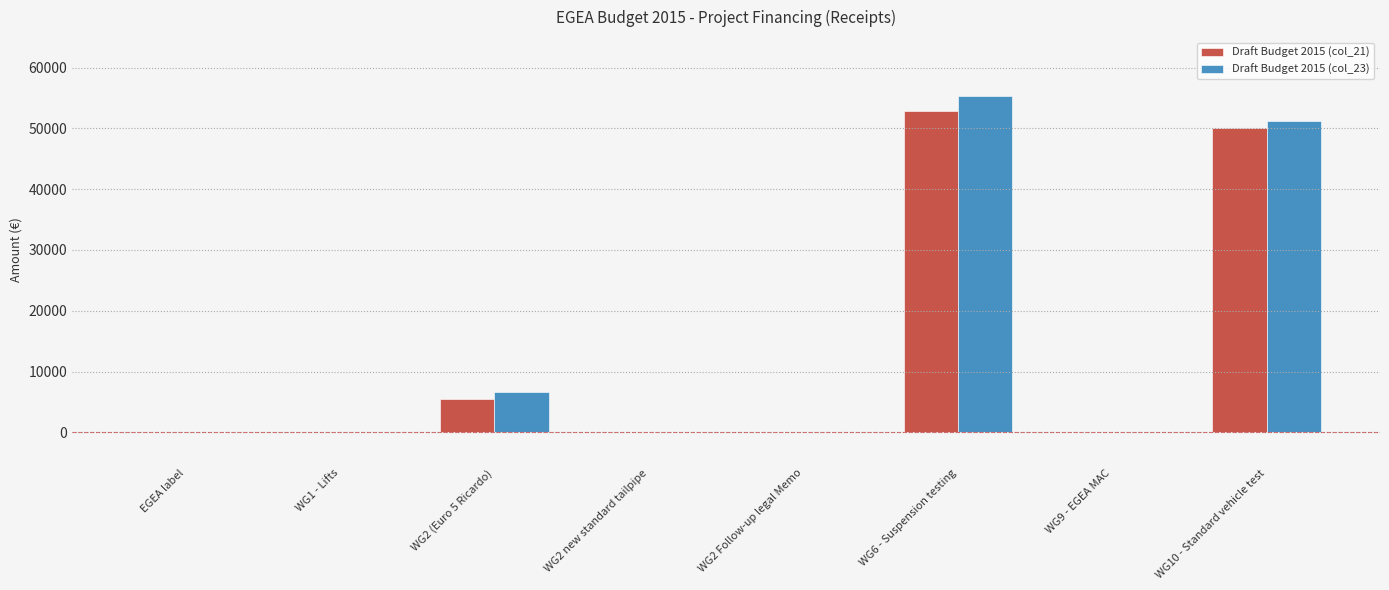

What is the sum of all Draft Budget 2015 (col_21) values?

108400.0